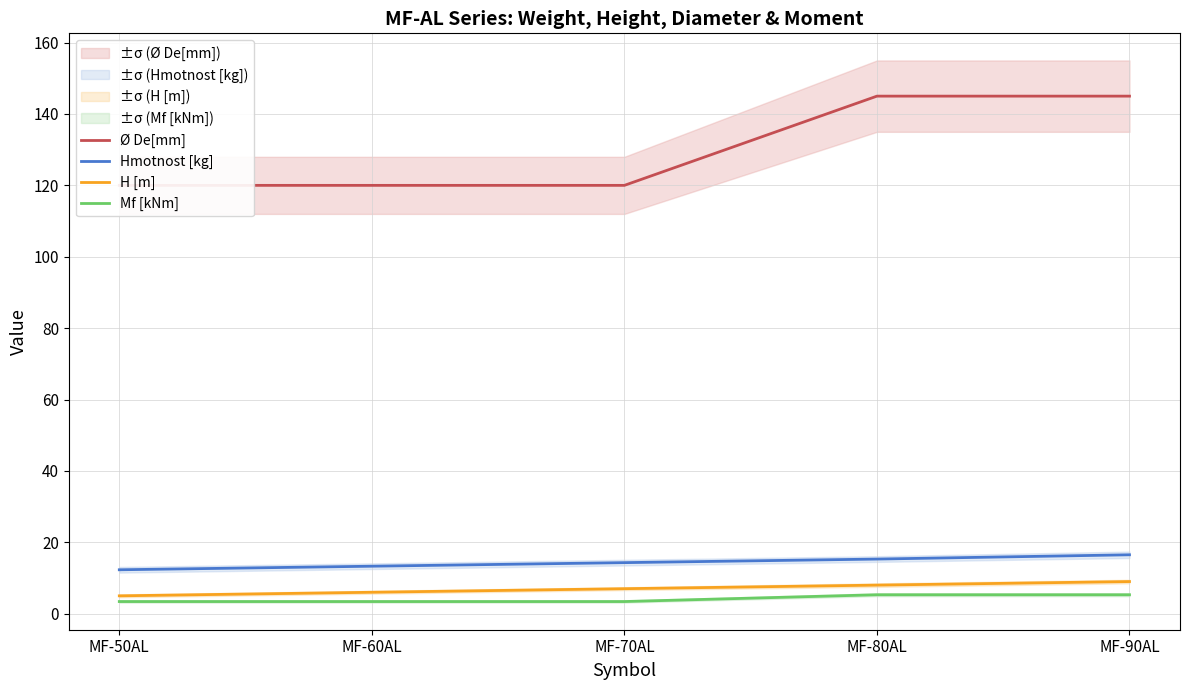

How many lines are shown in the chart?

4